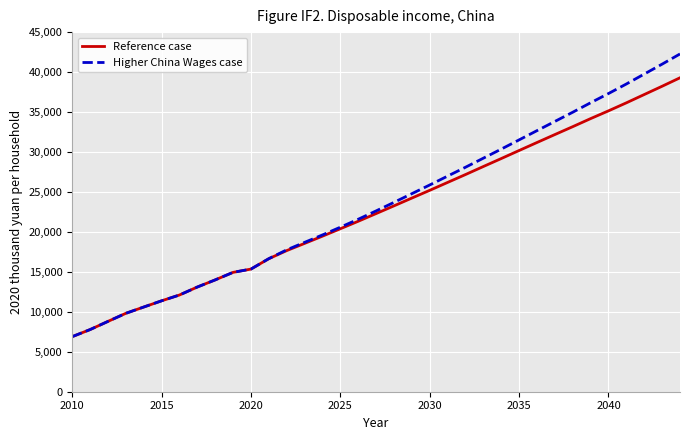

What is the smallest value displayed?

6888.8